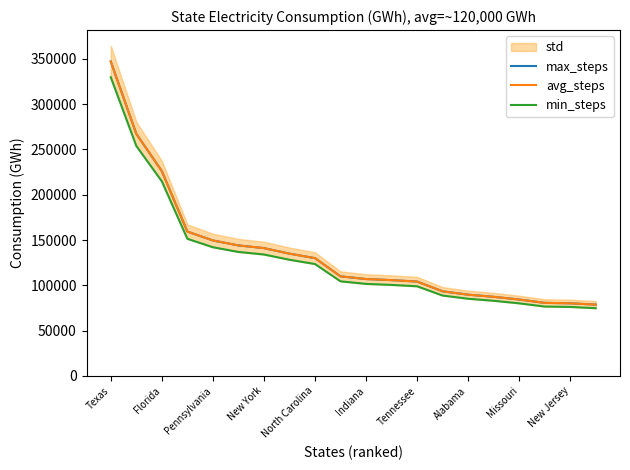

Which series changed the most between 11 and 14?

max_steps